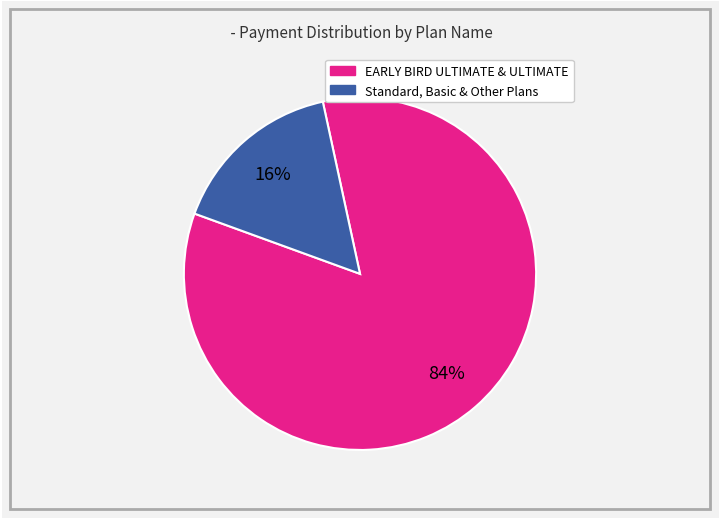

Does any single category account for the majority?

Yes